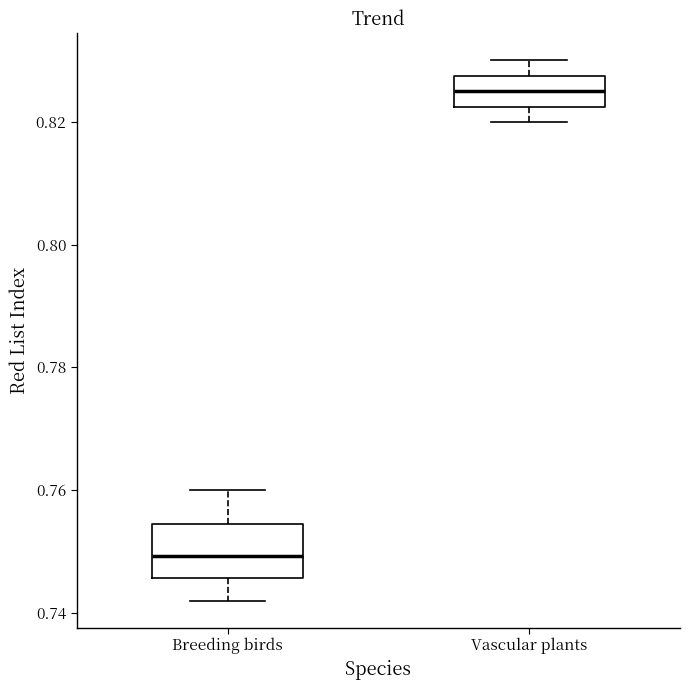

Comparing the boxes themselves (not the whiskers), which one is the tallest?

Breeding birds